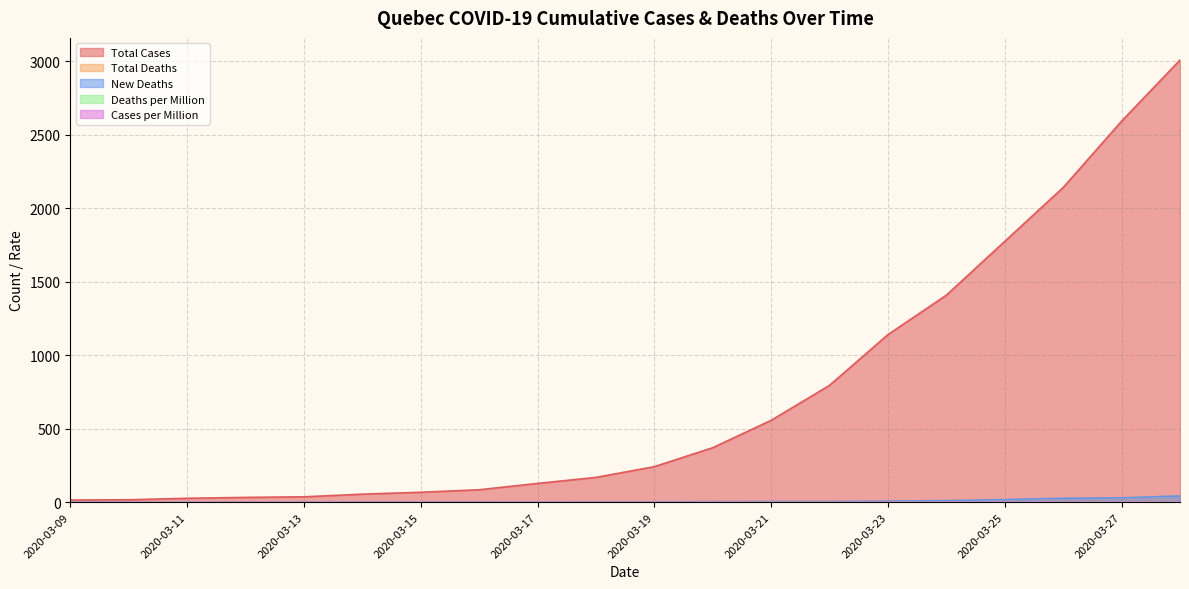

True or false: Total Deaths has a value of 27.0 at 2020-03-26.

True